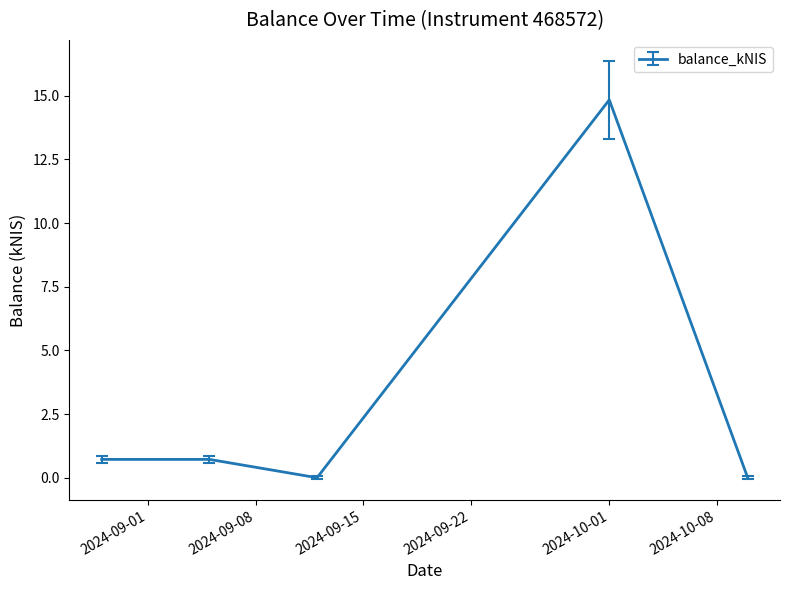

True or false: there are more than 2 points higher than both neighbors.

False